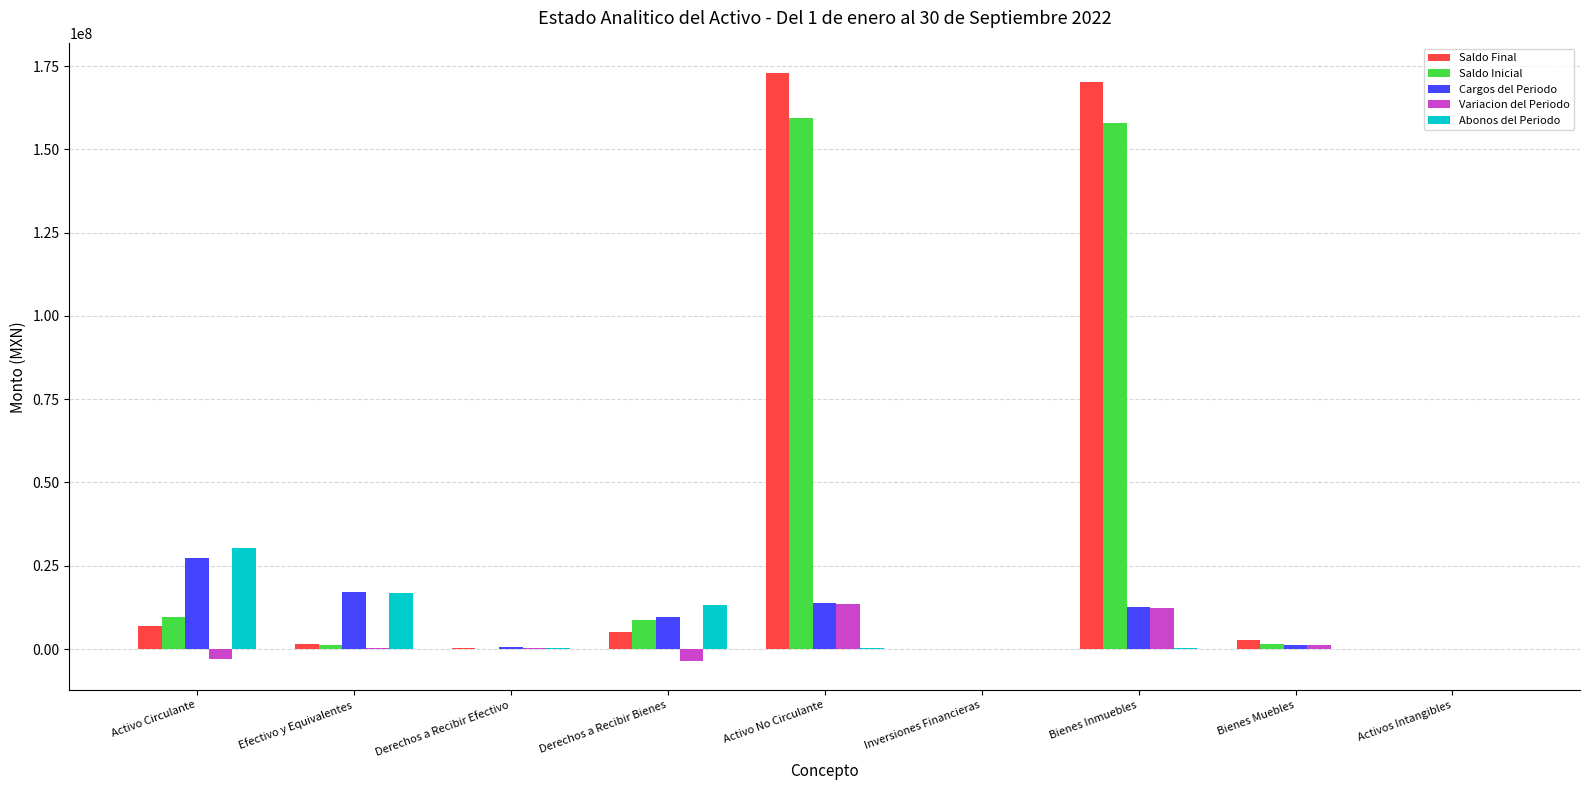

Between Activo Circulante and Inversiones Financieras, which series saw the biggest shift?

Abonos del Periodo